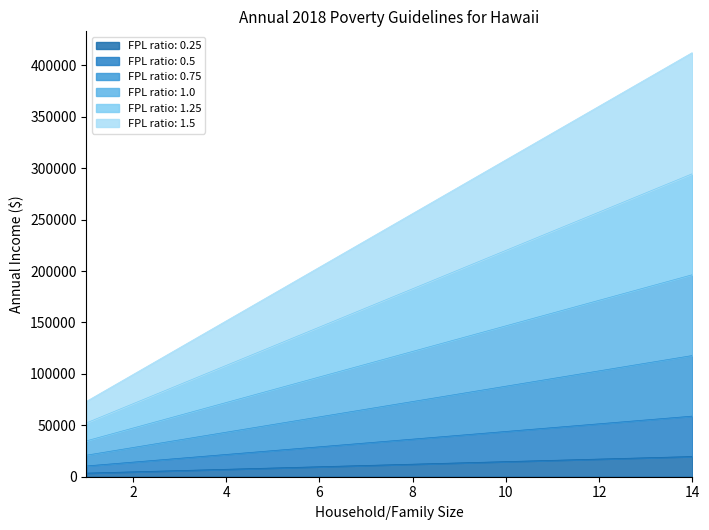

Reading left to right, transcribe all the data shown in this chart.

0.25: 1=3490.0	2=4732.5	3=5975.0	4=7217.5	5=8460.0	6=9702.5	7=10945.0	8=12187.5	9=13430.0	10=14672.5	11=15915.0	12=17157.5	13=18400.0	14=19642.5
0.5: 1=10470.0	2=14197.5	3=17925.0	4=21652.5	5=25380.0	6=29107.5	7=32835.0	8=36562.5	9=40290.0	10=44017.5	11=47745.0	12=51472.5	13=55200.0	14=58927.5
0.75: 1=20940.0	2=28395.0	3=35850.0	4=43305.0	5=50760.0	6=58215.0	7=65670.0	8=73125.0	9=80580.0	10=88035.0	11=95490.0	12=102945.0	13=110400.0	14=117855.0
1.0: 1=34900.0	2=47325.0	3=59750.0	4=72175.0	5=84600.0	6=97025.0	7=109450.0	8=121875.0	9=134300.0	10=146725.0	11=159150.0	12=171575.0	13=184000.0	14=196425.0
1.25: 1=52350.0	2=70987.5	3=89625.0	4=108262.5	5=126900.0	6=145537.5	7=164175.0	8=182812.5	9=201450.0	10=220087.5	11=238725.0	12=257362.5	13=276000.0	14=294637.5
1.5: 1=73290.0	2=99382.5	3=125475.0	4=151567.5	5=177660.0	6=203752.5	7=229845.0	8=255937.5	9=282030.0	10=308122.5	11=334215.0	12=360307.5	13=386400.0	14=412492.5